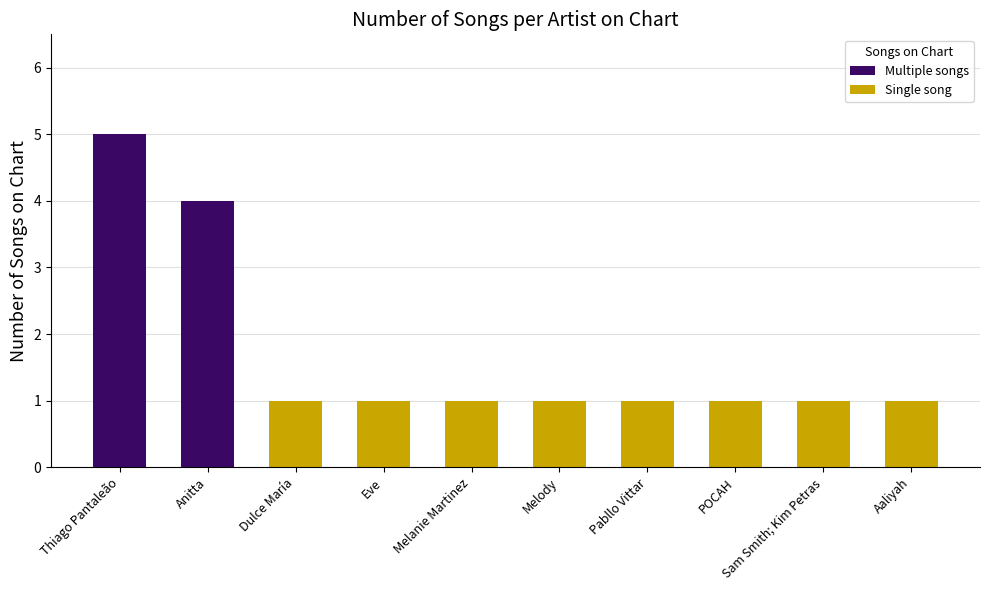

What value does the data have at Melanie Martinez?

1